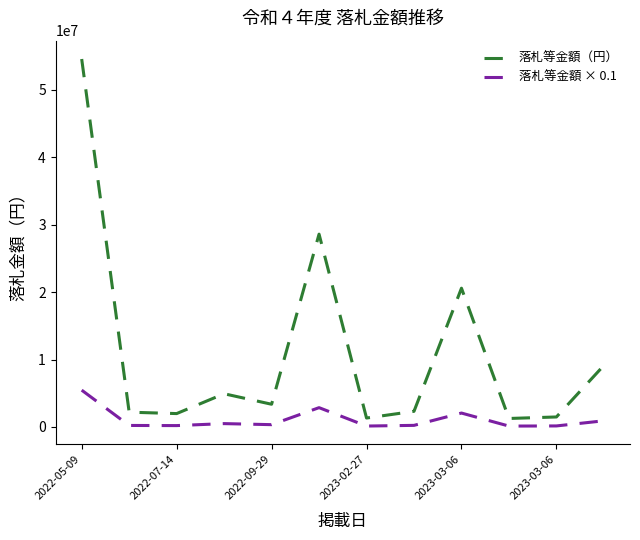

Rank the series by their average value, from lowest to highest.

落札等金額 × 0.1, 落札等金額（円）